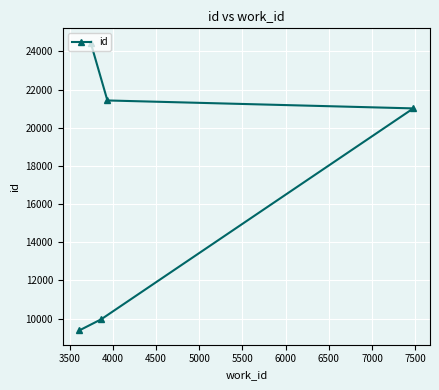

What is the maximum value shown in the chart?

24457